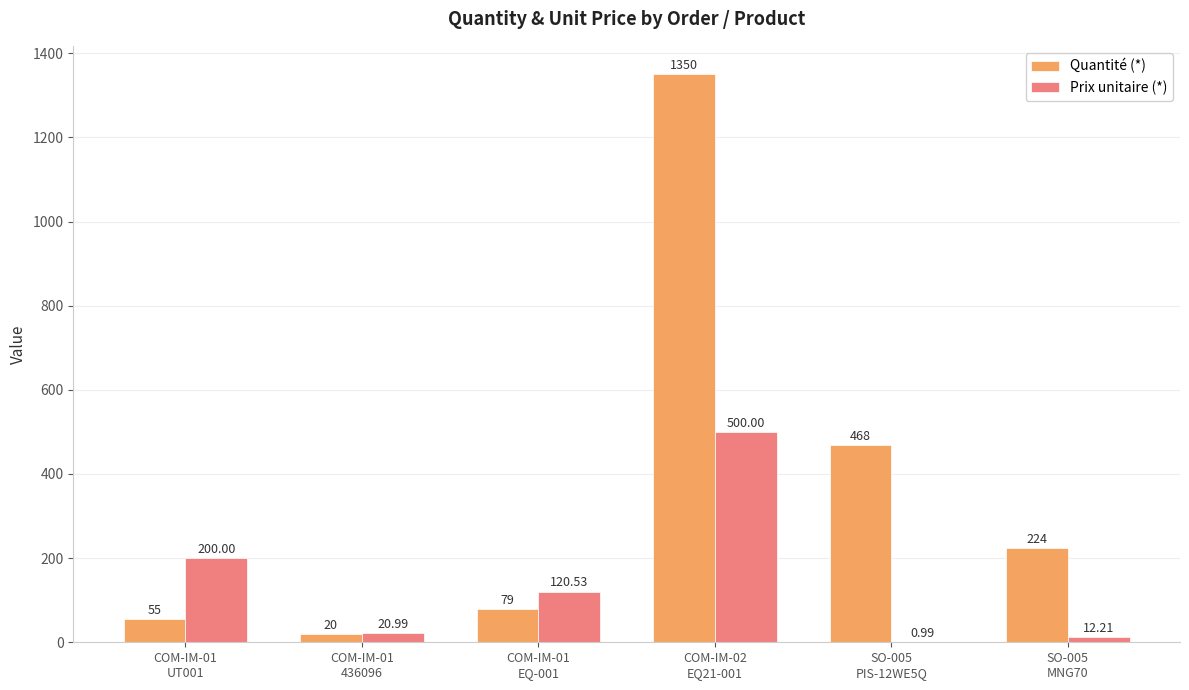

At which category is the sum across all series the highest?

COM-IM-02
EQ21-001